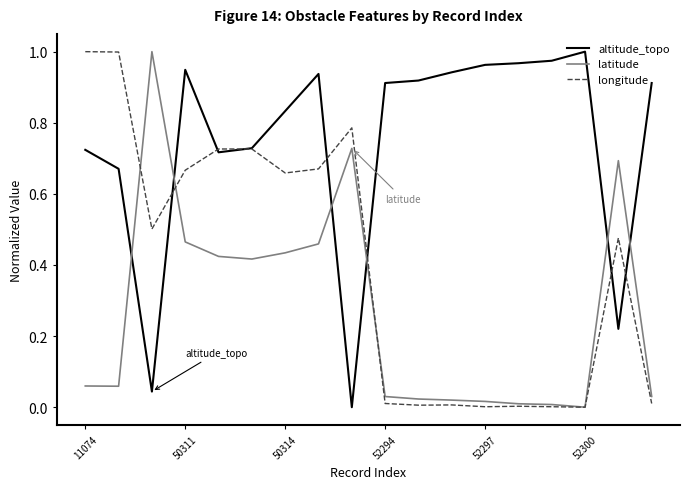

True or false: altitude_topo and latitude intersect in this chart.

True